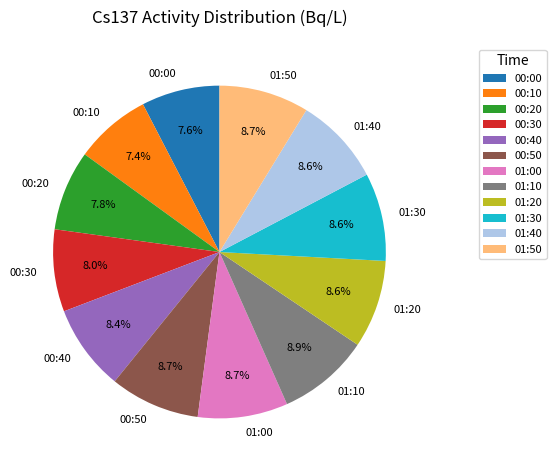

Which has a higher value, 00:00 or 00:40?

00:40